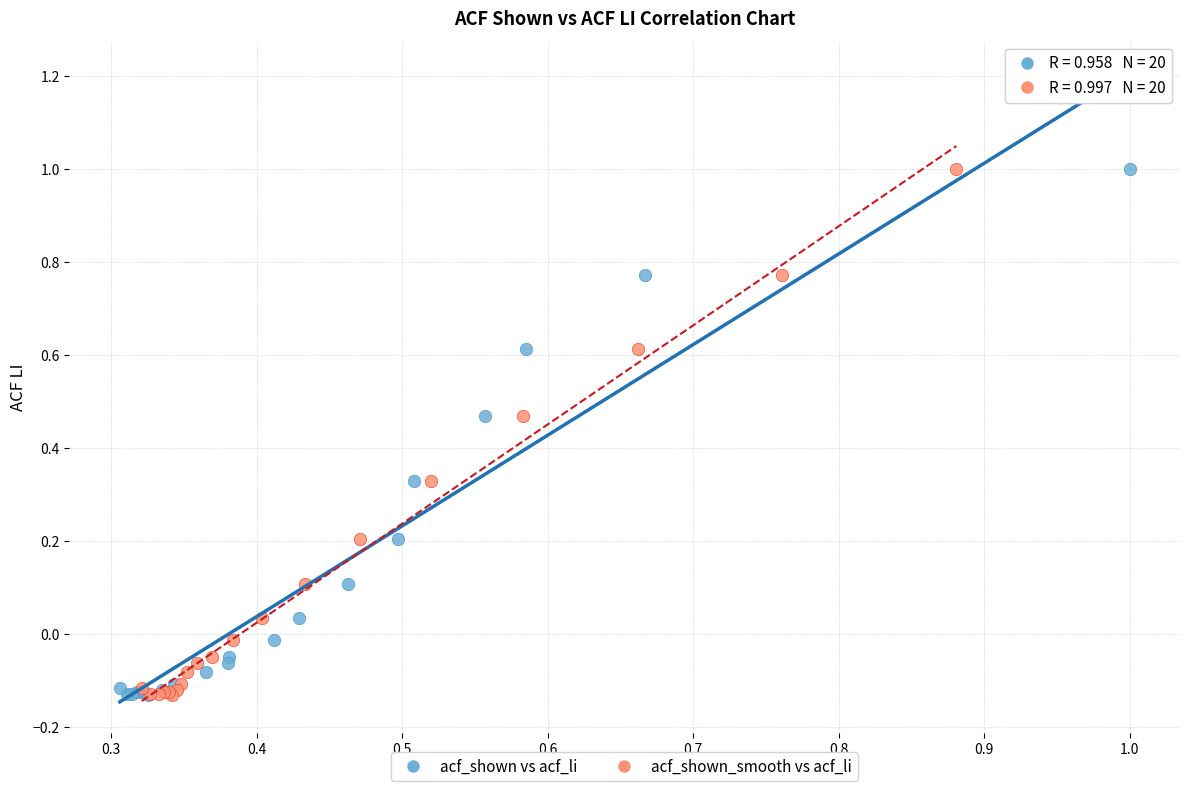

What are all the series names shown in the legend?

acf_shown vs acf_li, acf_shown_smooth vs acf_li